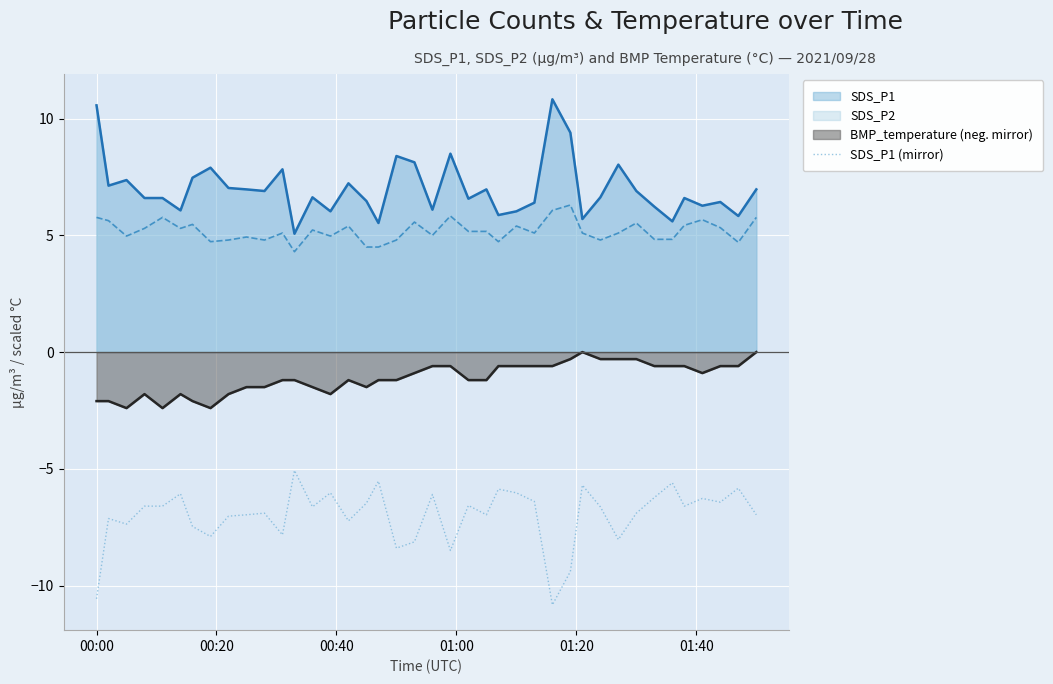

List the series in order of their peak value, highest first.

SDS_P1, SDS_P2, BMP_temperature (neg. mirror), SDS_P1 (mirror)